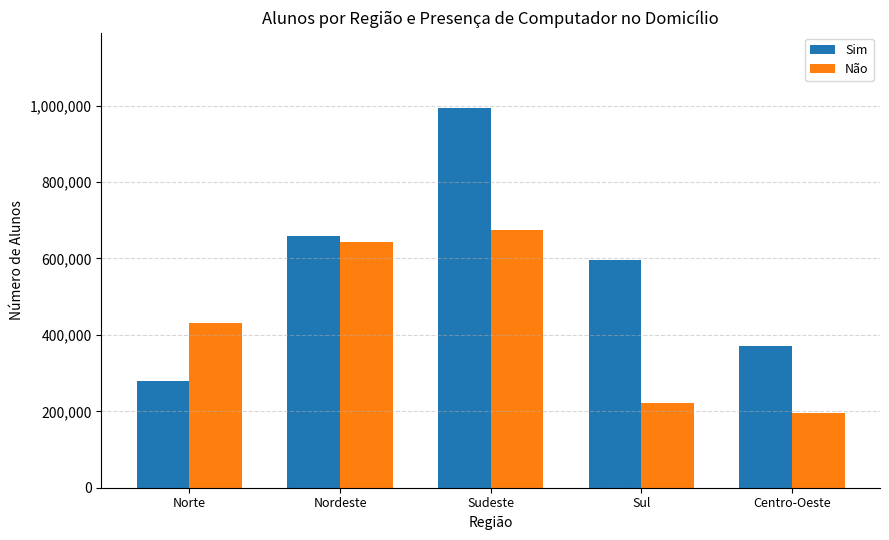

What is the difference between the highest and lowest values at Norte?

151332